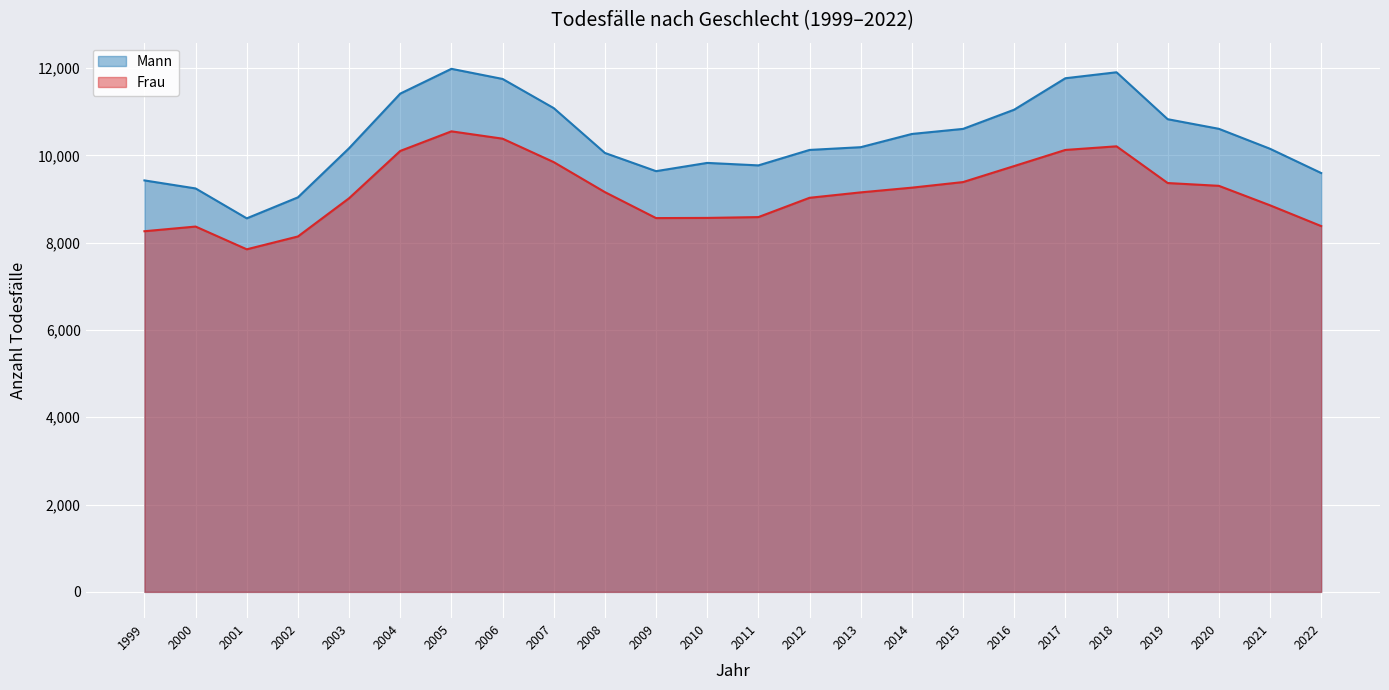

Which series has the largest total across all categories?

Mann